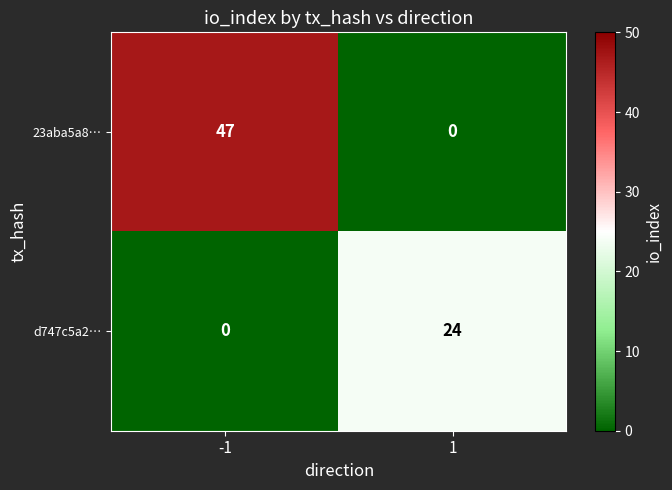

Rank the series by their average value, from lowest to highest.

d747c5a2…, 23aba5a8…